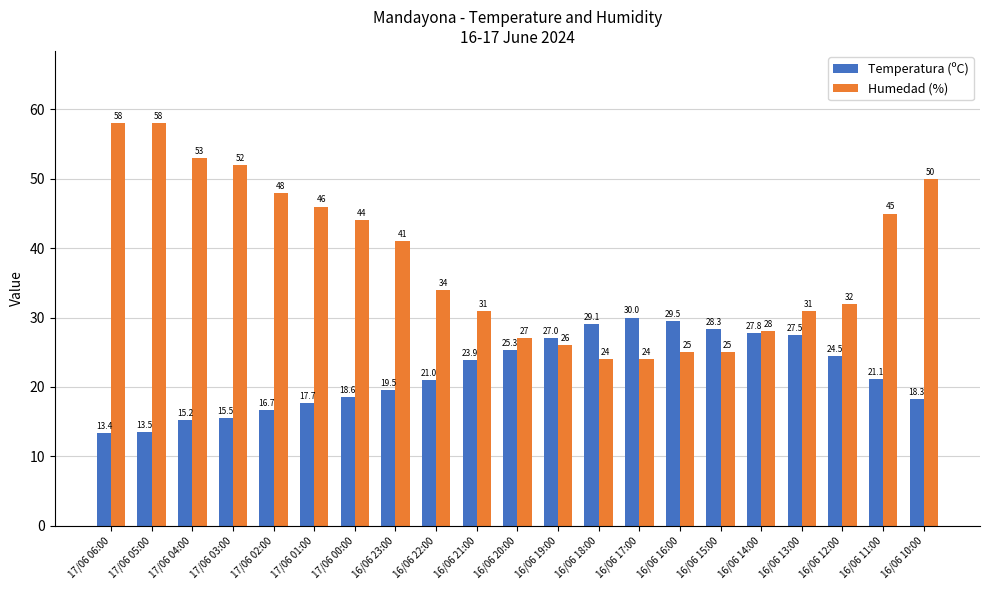

Where is Temperatura (ºC) nearest to the value 21?

16/06 22:00